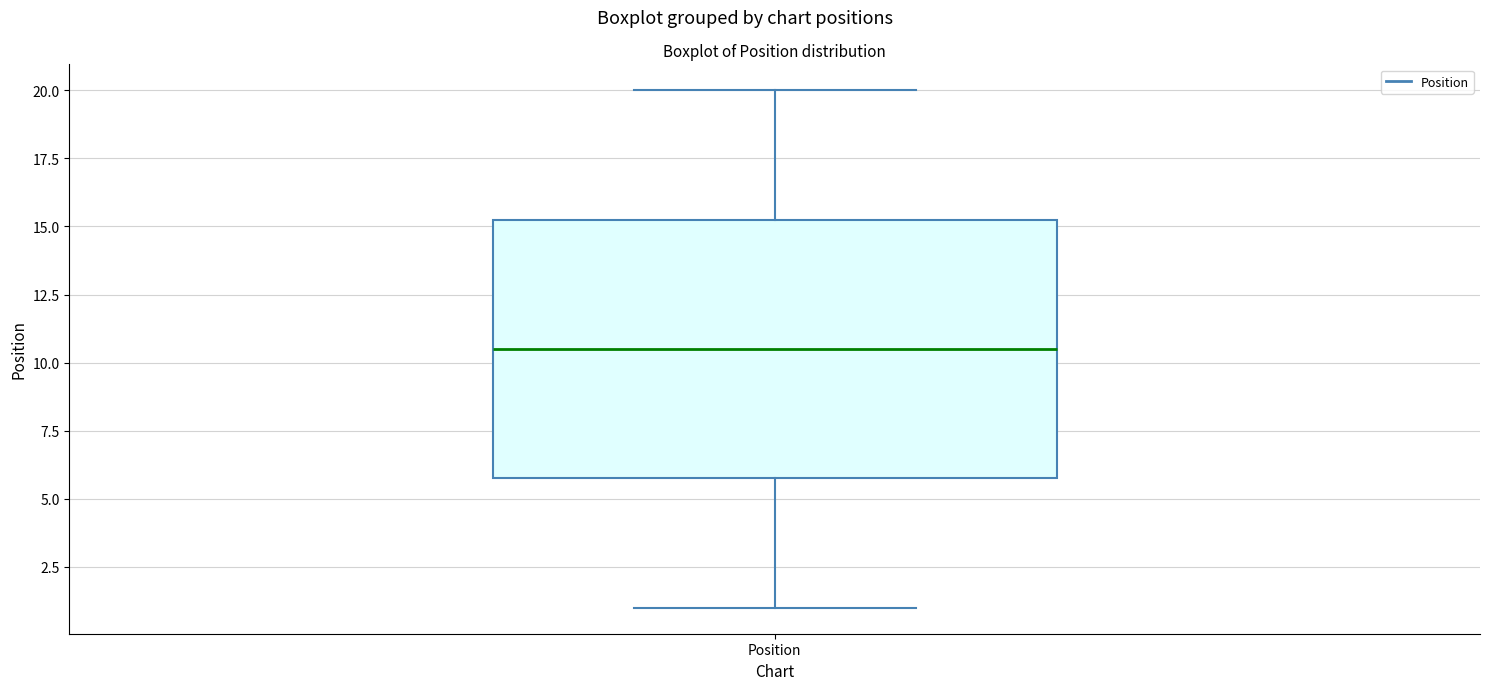

Transcribe this box plot: give where the median line is, the range the box spans, and where the two whiskers end, as read against the y-axis. The values are not printed on the chart, so give them approximately, as read against the axis.

median 10.5, box 6.0 to 15.5, whiskers 1.0 to 20.0